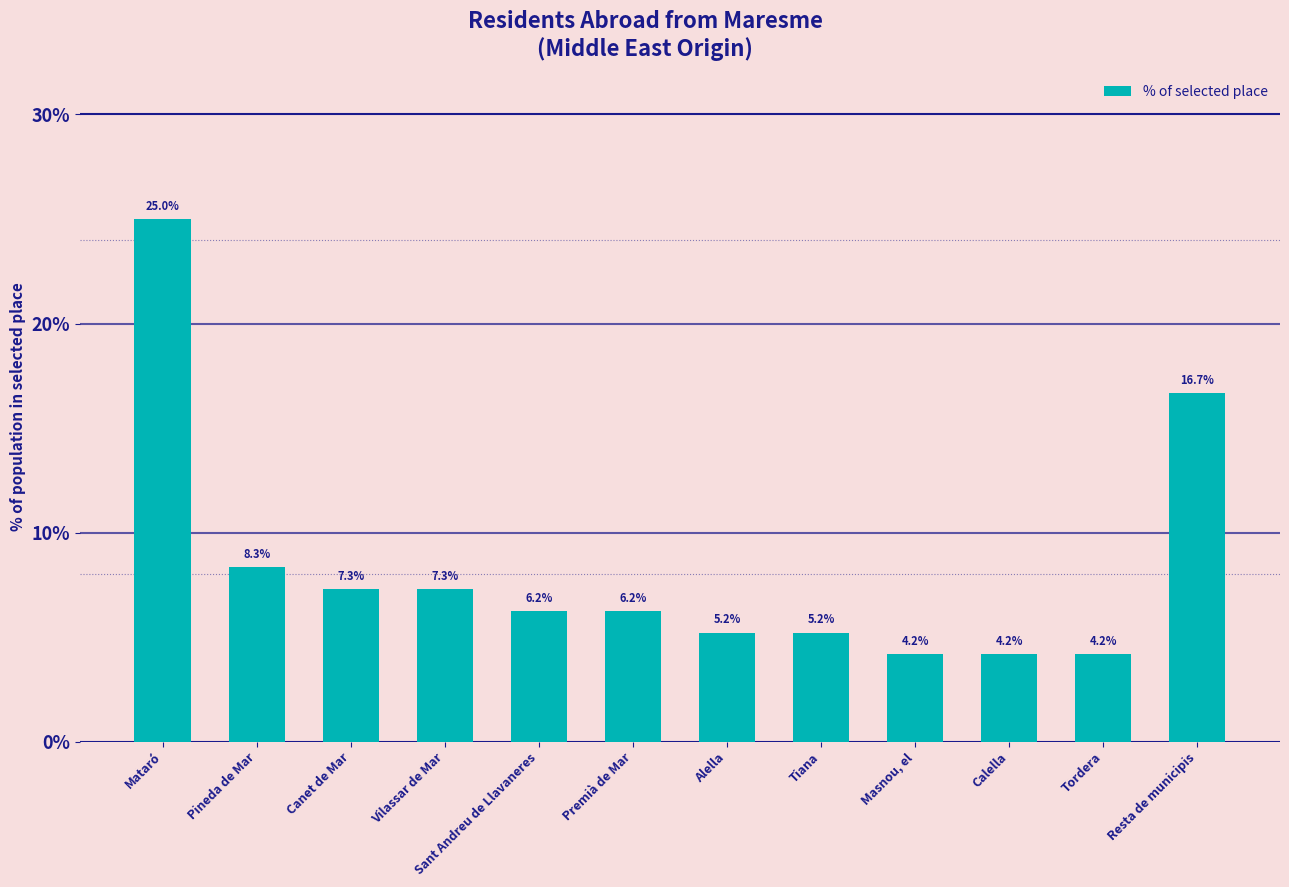

What position from the left is Sant Andreu de Llavaneres?

5